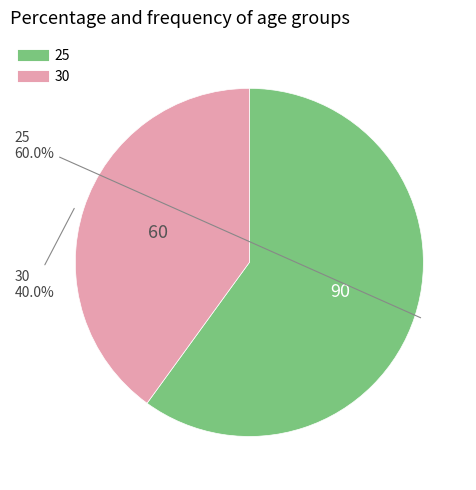

Which slice is the largest?

25